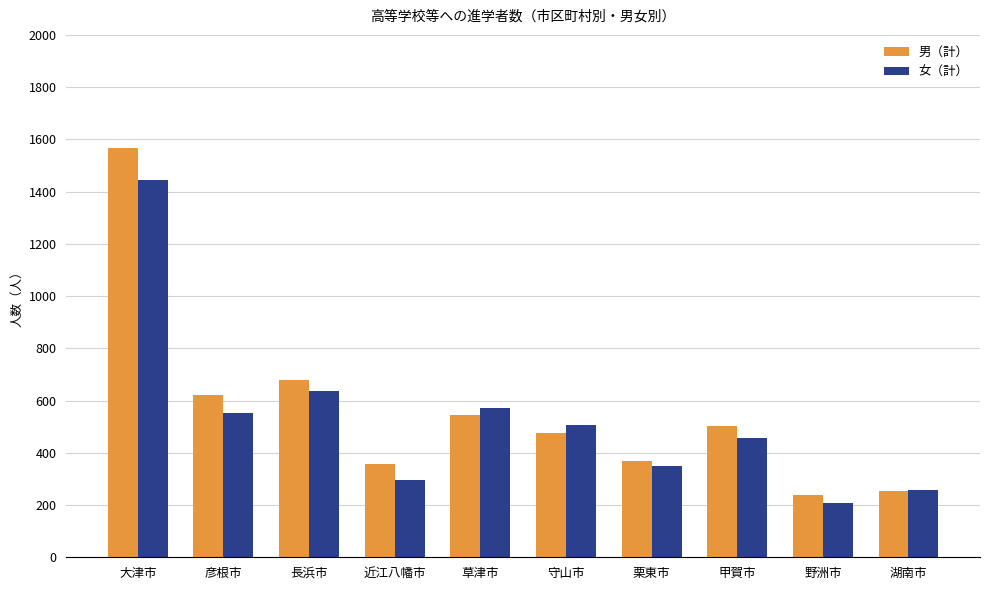

What is the value of the 女（計） bar at the 5th from the left?

572